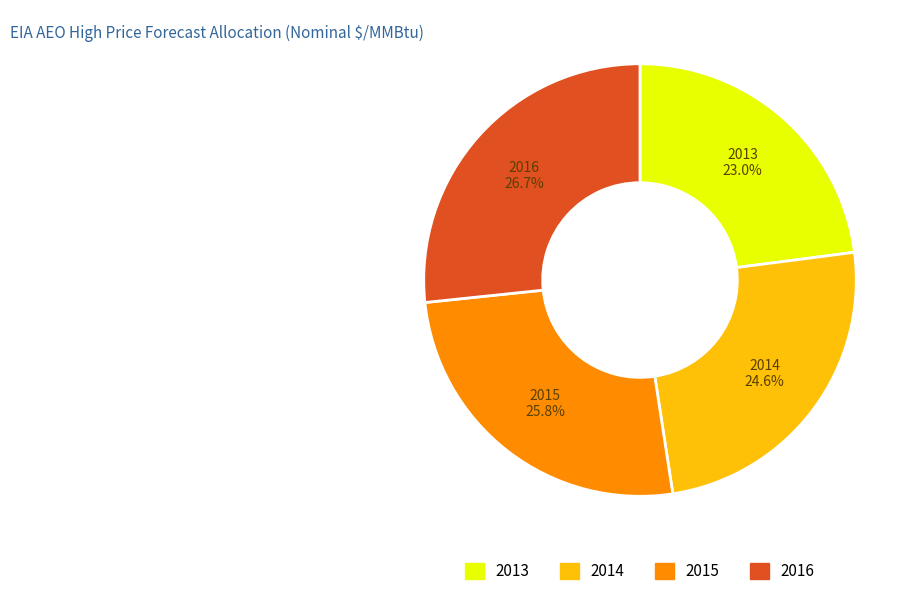

Is there a majority slice in this chart?

No